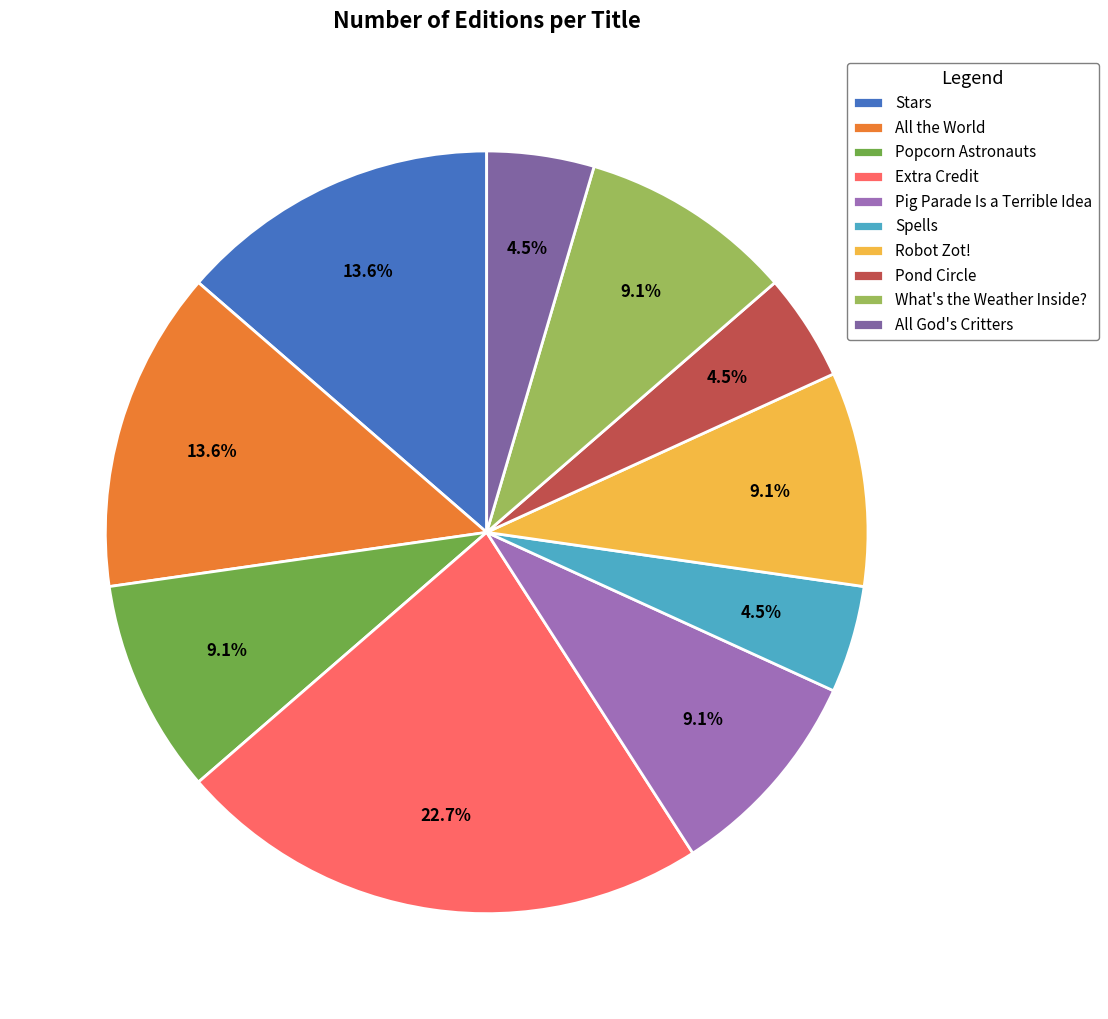

Which category has the smallest portion of the pie?

Spells